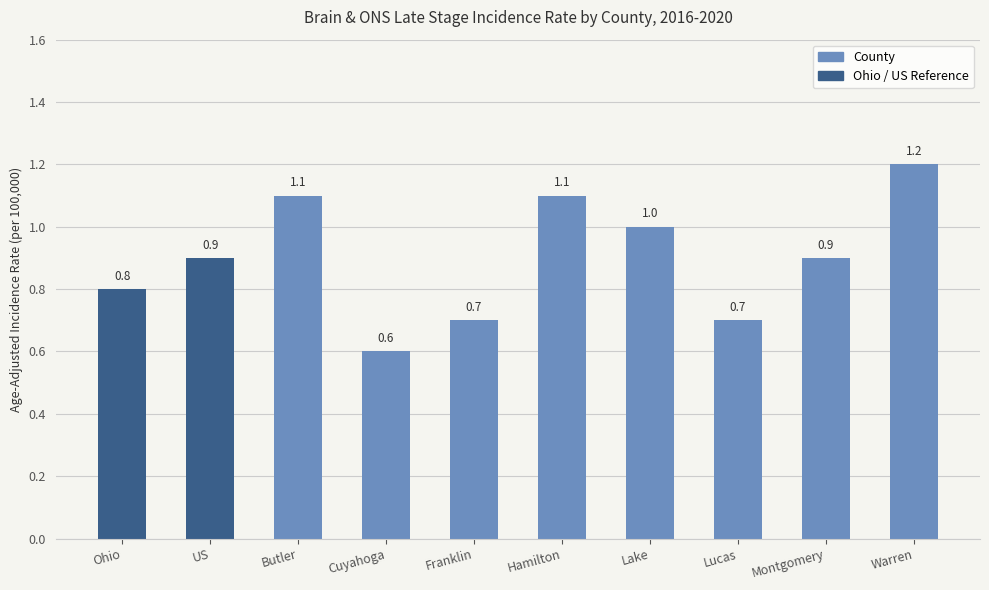

Is it true that the value at Franklin is 0.7?

True